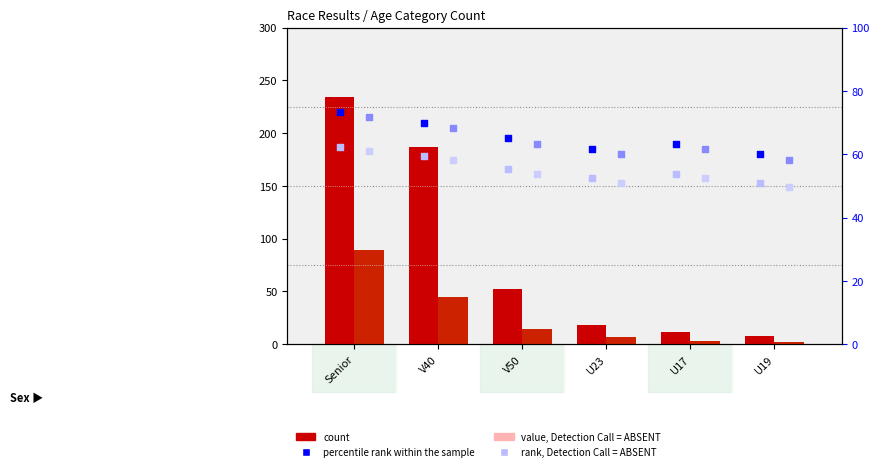

What is the total value across all series at Senior?

713.0